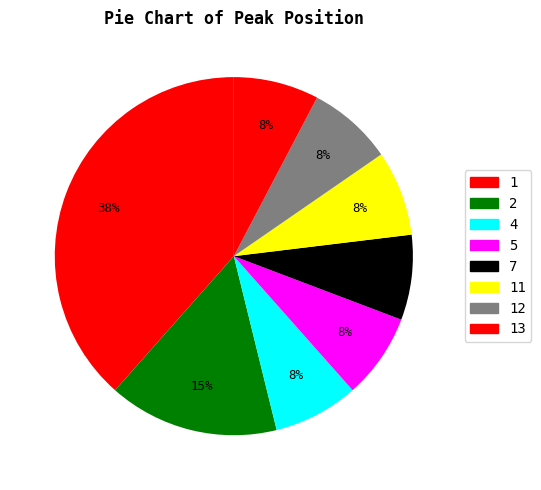

How many segments does this pie chart have?

8